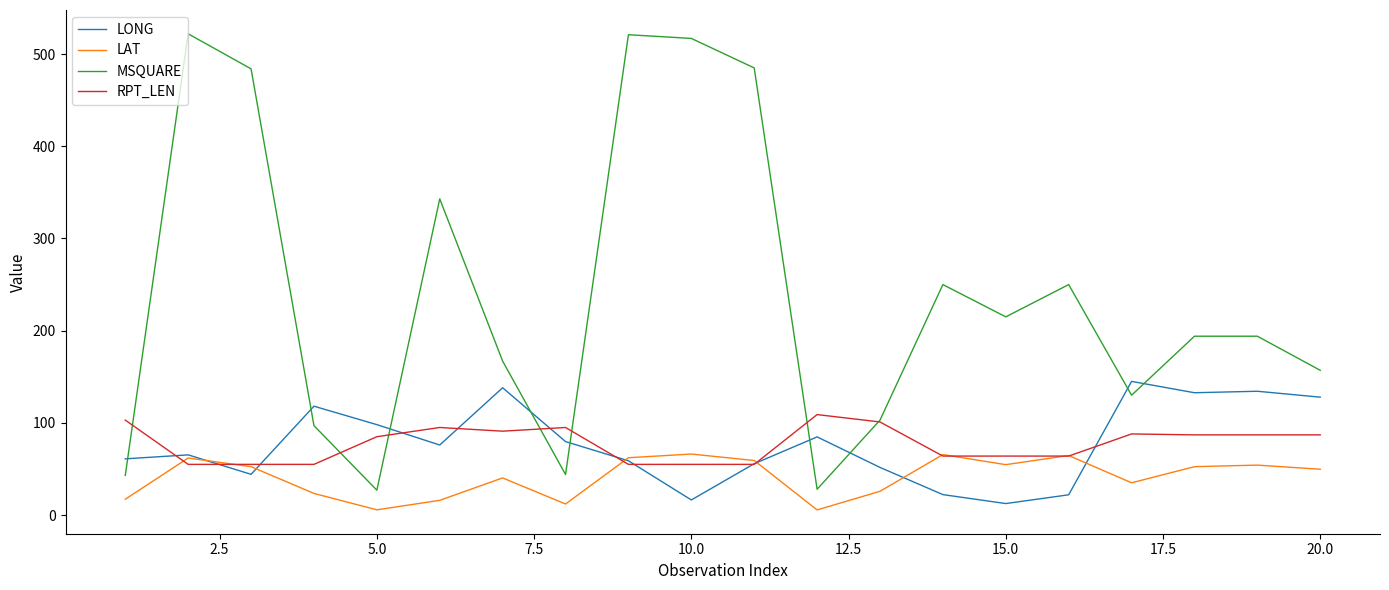

Which series has the largest range (max minus min)?

MSQUARE